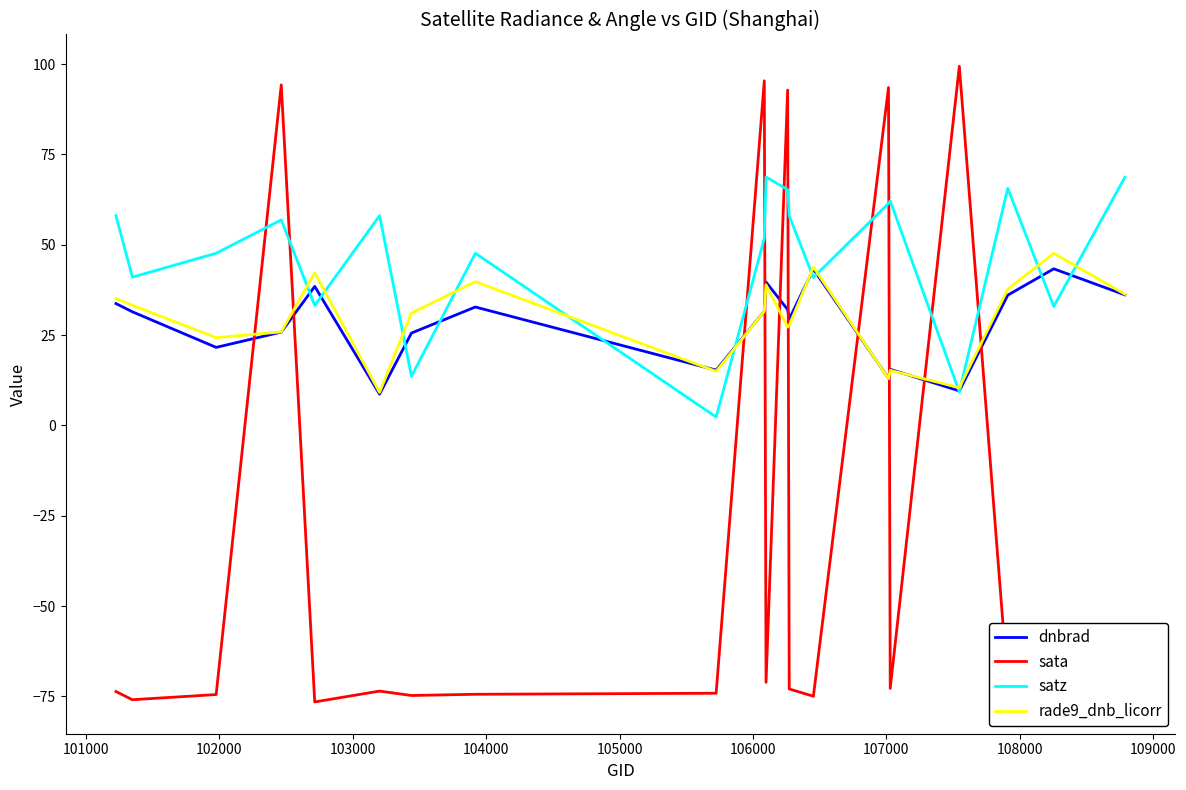

Which series has the largest total across all categories?

satz